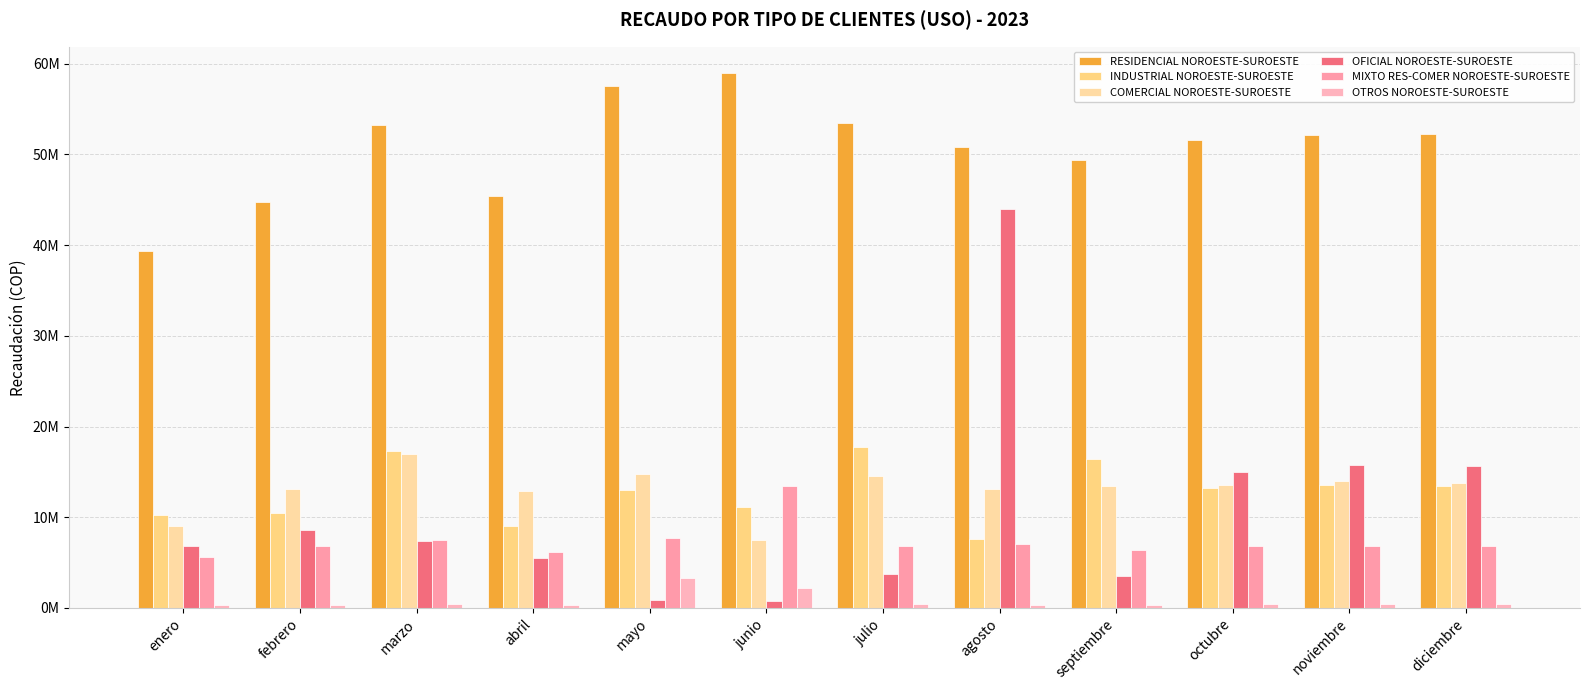

Reading left to right, what are all the values shown in this chart?

RESIDENCIAL NOROESTE-SUROESTE: 39354790.4	44763403.2	53307121.7	45436851.3	57546607.9	58945315.5	53487913.0	50773427.7	49431956.4	51561963.2	52172544.9	52228220.9
INDUSTRIAL NOROESTE-SUROESTE: 10253496.8	10432545.0	17250152.0	9043419.0	12975855.0	11070194.0	17736935.9	7589545.8	16391954.6	13218808.3	13568448.9	13484731.7
COMERCIAL NOROESTE-SUROESTE: 9025682.6	13083341.3	16973338.1	12872752.0	14748614.0	7496441.8	14538061.6	13105669.1	13435649.1	13599861.3	13990860.0	13808085.2
OFICIAL NOROESTE-SUROESTE: 6779383.9	8539398.1	7380163.1	5454799.4	884622.4	797439.9	3785362.6	43977017.6	3498320.8	15025073.9	15742762.4	15604516.7
MIXTO RES-COMER NOROESTE-SUROESTE: 5562339.5	6788082.1	7484764.9	6196444.1	7701658.0	13427541.9	6858231.6	7037669.8	6338176.0	6830604.4	6863764.4	6859536.1
OTROS NOROESTE-SUROESTE: 293359.5	277162.2	378933.6	275910.4	3282205.0	2139166.1	385319.0	345916.5	356100.5	400088.8	404981.8	411639.7